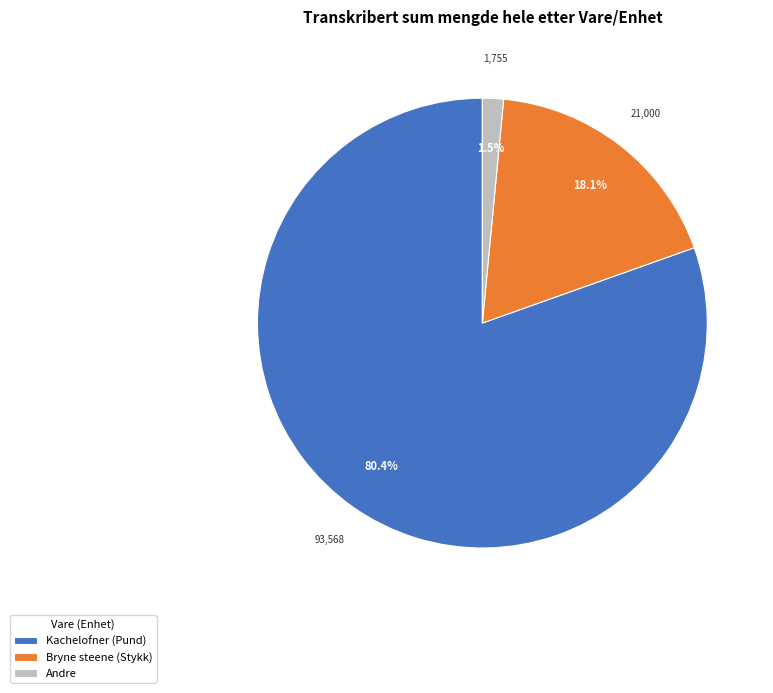

Rank the categories by value from highest to lowest.

Kachelofner (Pund), Bryne steene (Stykk), Andre